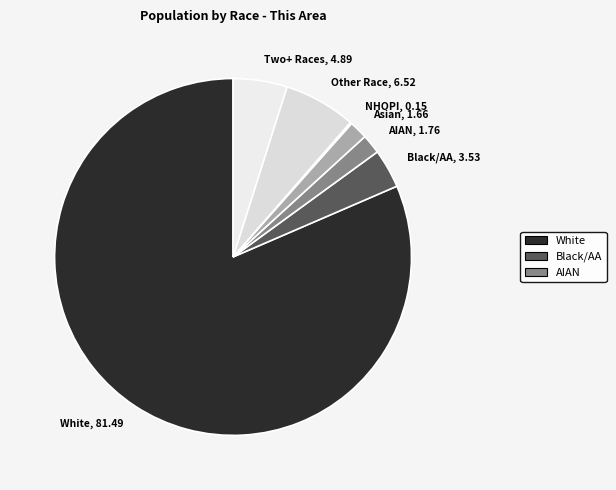

Between Other Race, 6.52 and Black/AA, 3.53, which is larger?

Other Race, 6.52